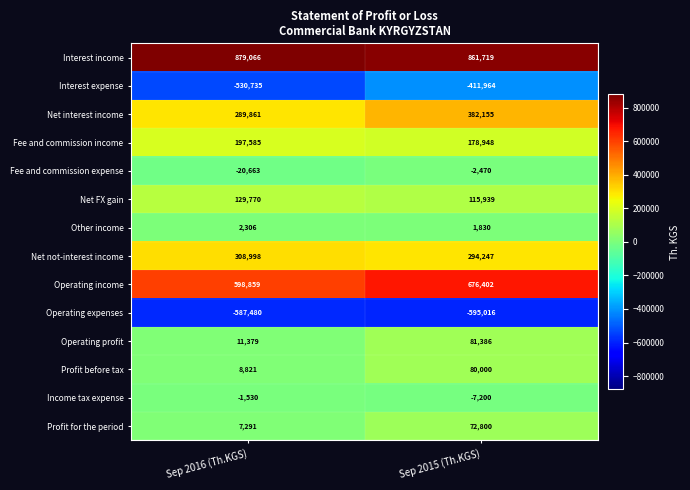

Where is Fee and commission income nearest to the value 188266?

Sep 2015 (Th.KGS)